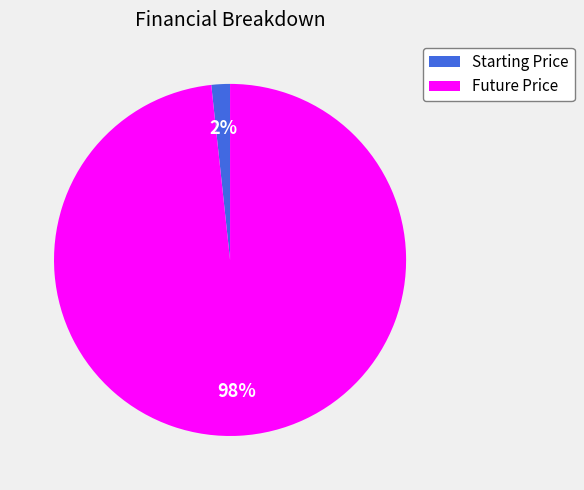

Which slice represents more than half of the pie?

Future Price